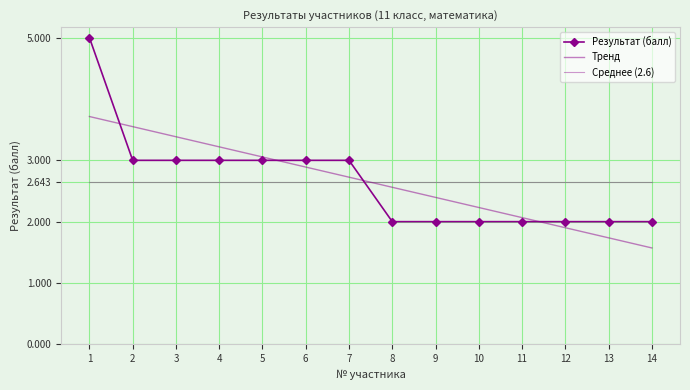

Rank the series at 1 from lowest to highest value.

Среднее (2.6), Тренд, Результат (балл)